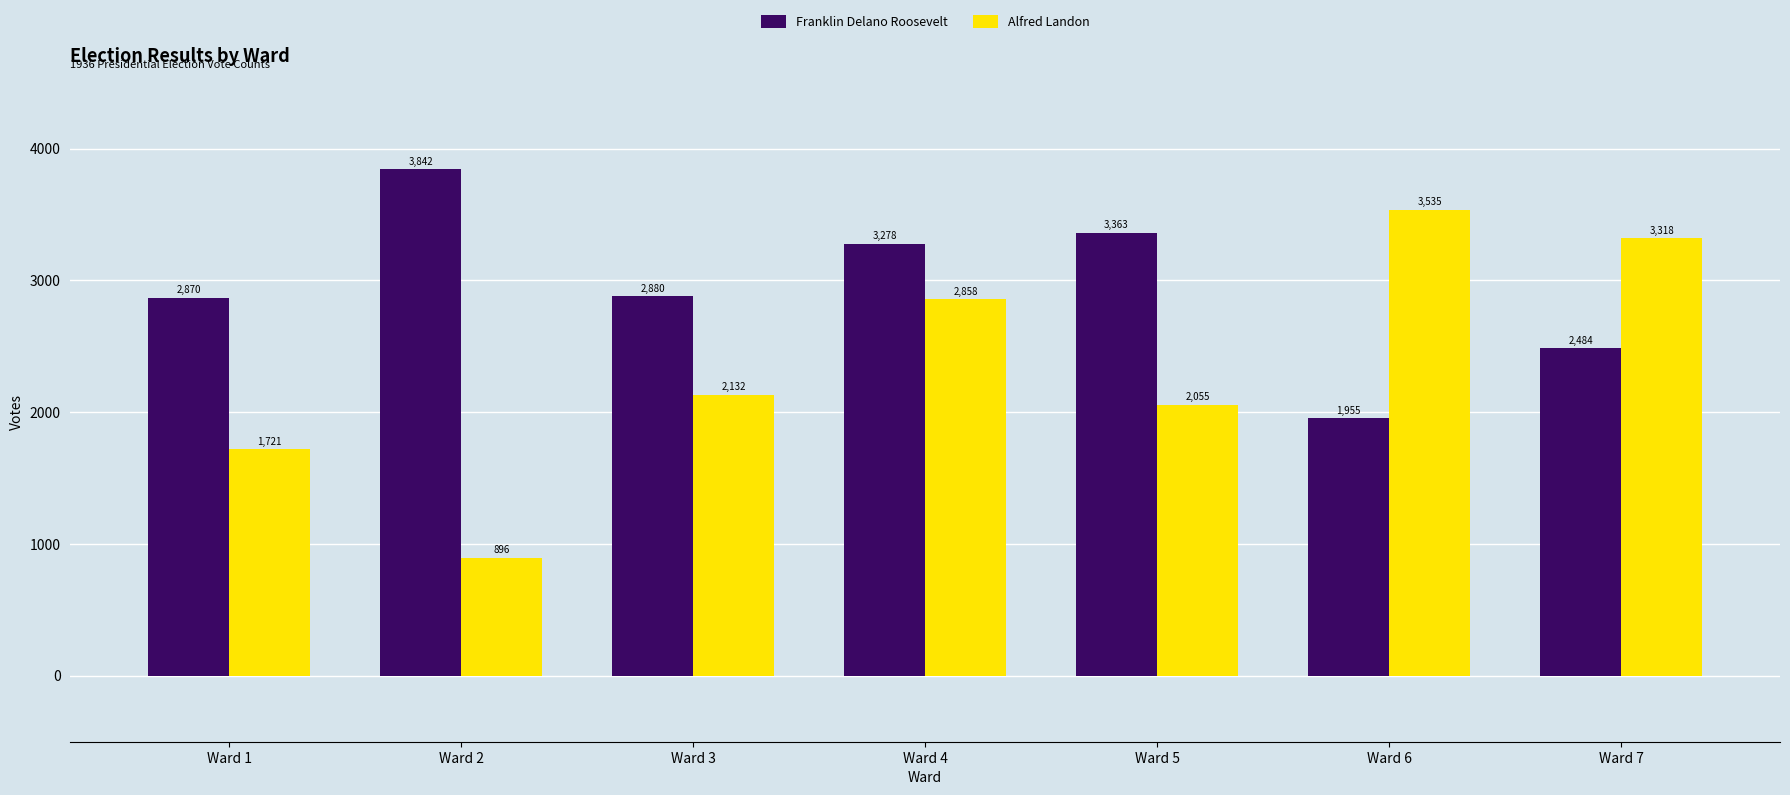

What is the total value across all series at Ward 6?

5490